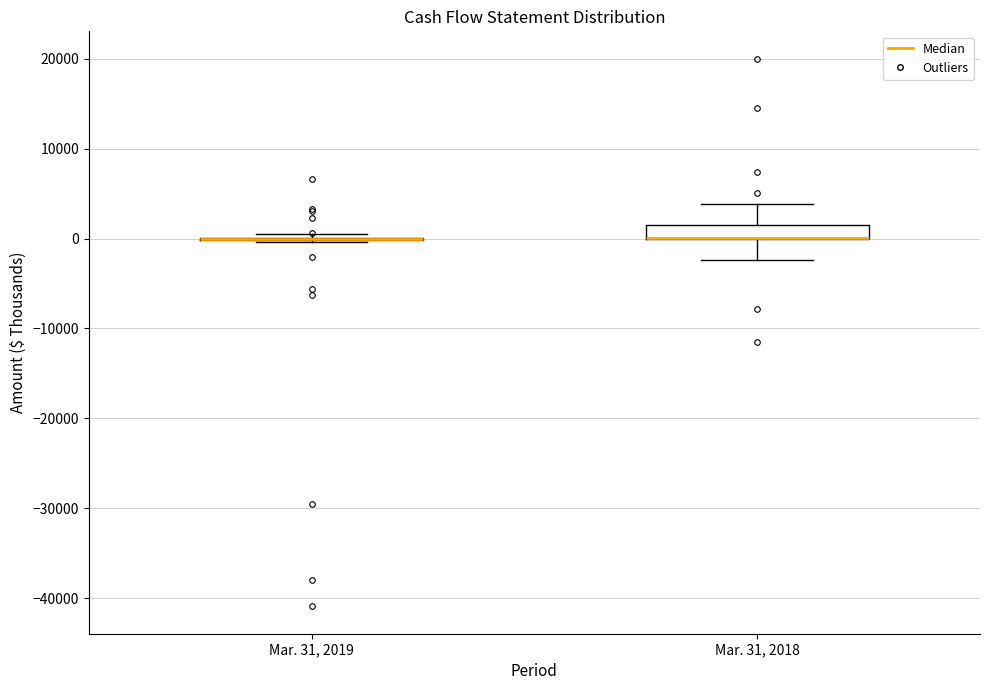

Reading left to right, transcribe this box plot: for each box, give where its median line is, the range the box spans, and where its two whiskers end, as read against the y-axis. The values are not printed on the chart, so give them approximately, as read against the axis.

Mar. 31, 2019: box collapsed to a line at 0, whiskers 0 to 0
Mar. 31, 2018: median 0 (drawn on the box's lower edge), box 0 to 2000, whiskers -2000 to 4000